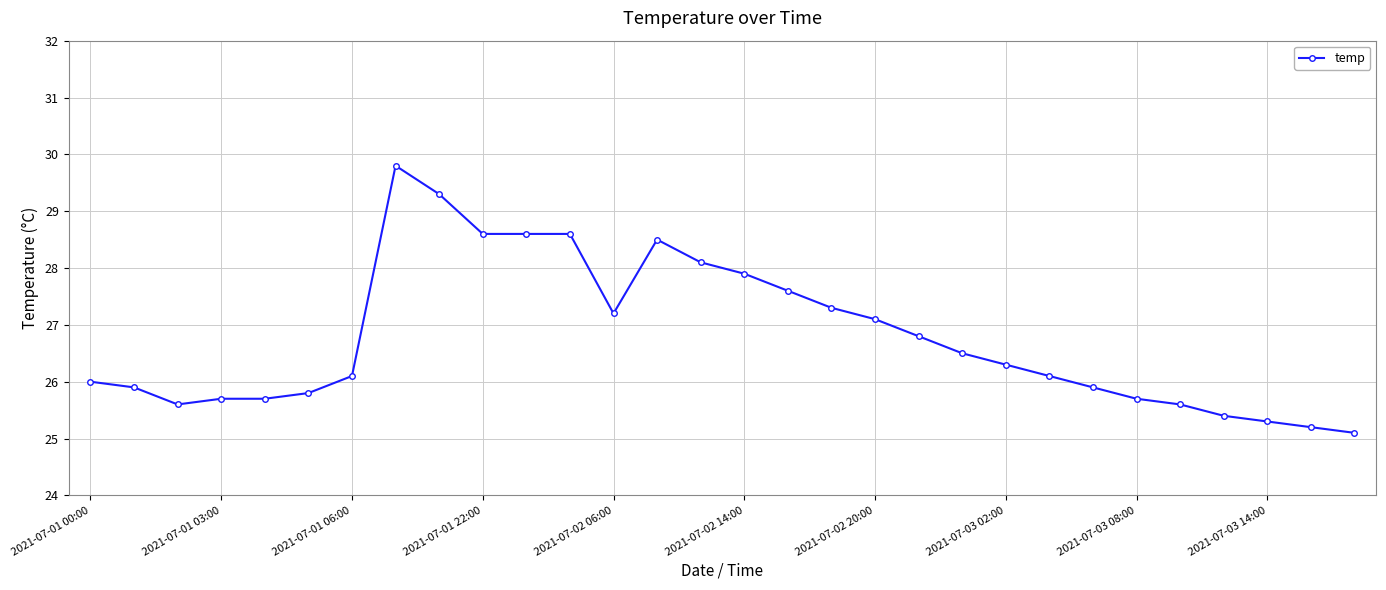

What is the difference between the maximum and minimum values?

4.7